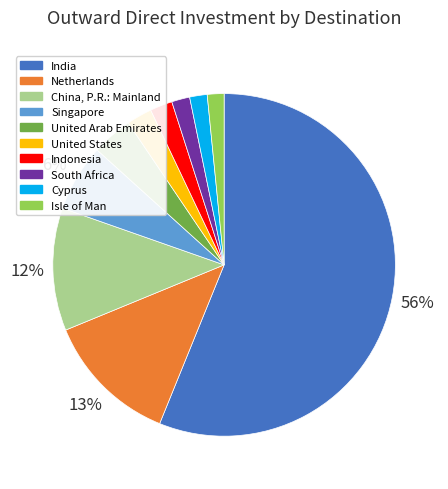

The Cyprus slice represents 10% of the pie. True or false?

False